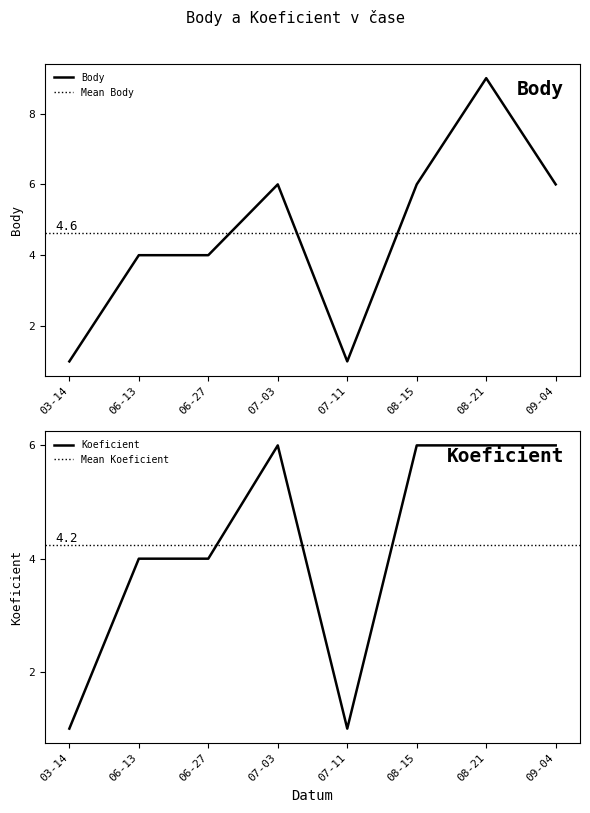

The Body series shows 1 at 07-11. True or false?

True